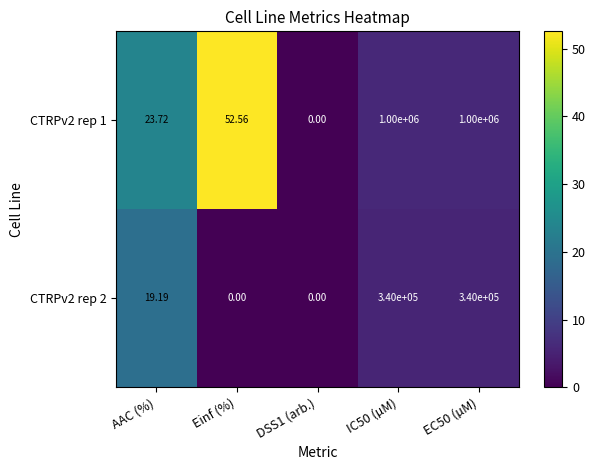

Is the value of CTRPv2 rep 2 at AAC (%) greater than the value of CTRPv2 rep 1 at DSS1 (arb.)?

Yes